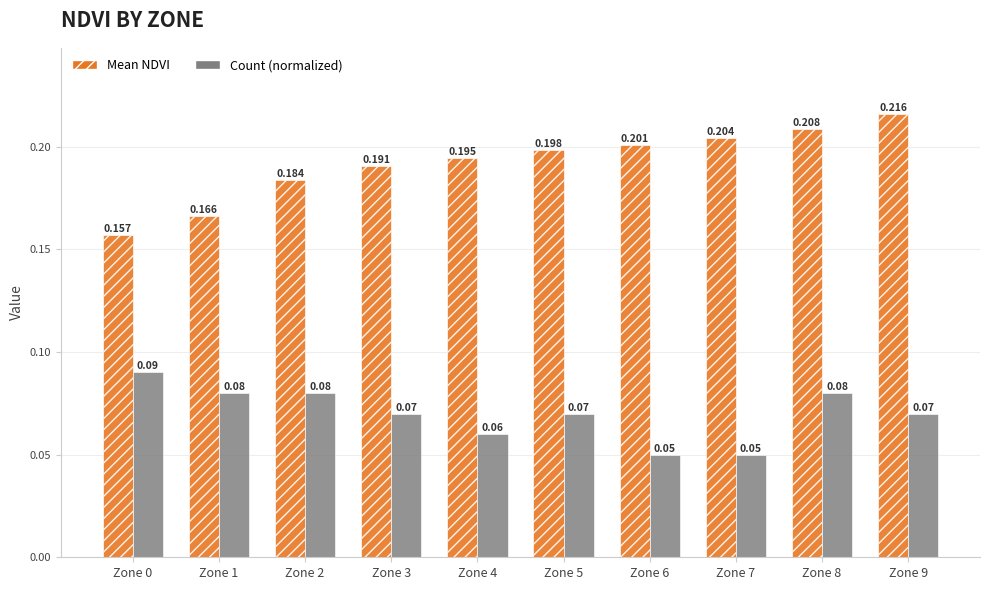

List the series in order of their overall mean, lowest first.

Count (normalized), Mean NDVI